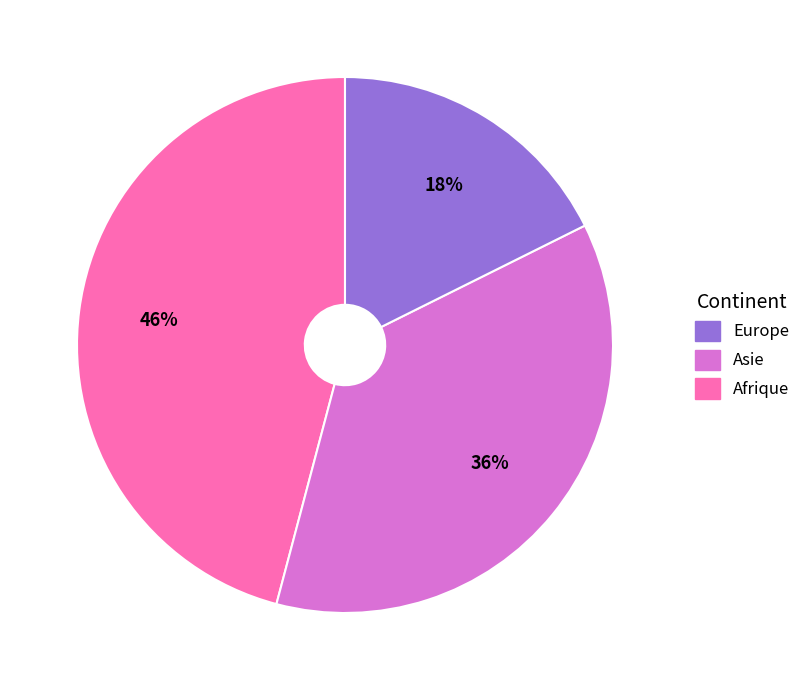

Count the number of slices in the pie.

3